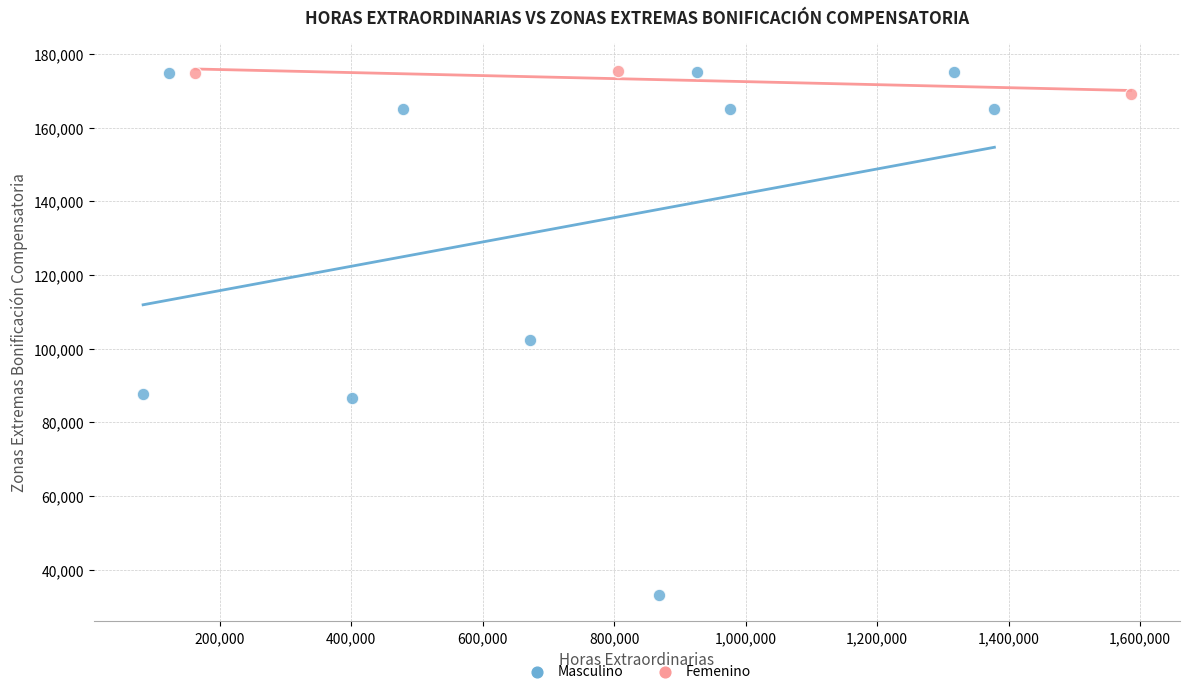

Which series contains the lowest Y value?

Masculino